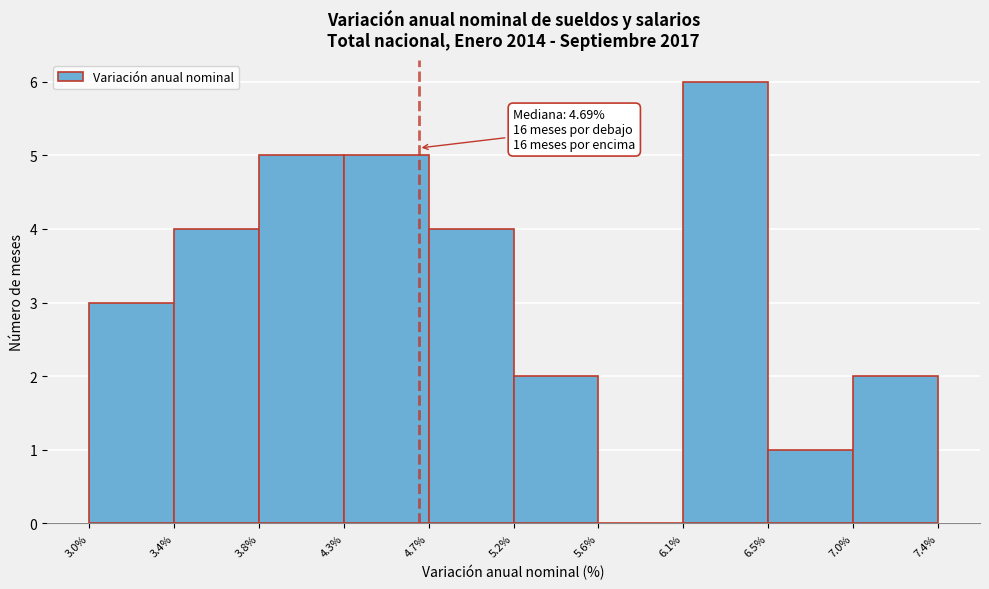

Which range on the x-axis has the tallest bar?

6.1% to 6.5%